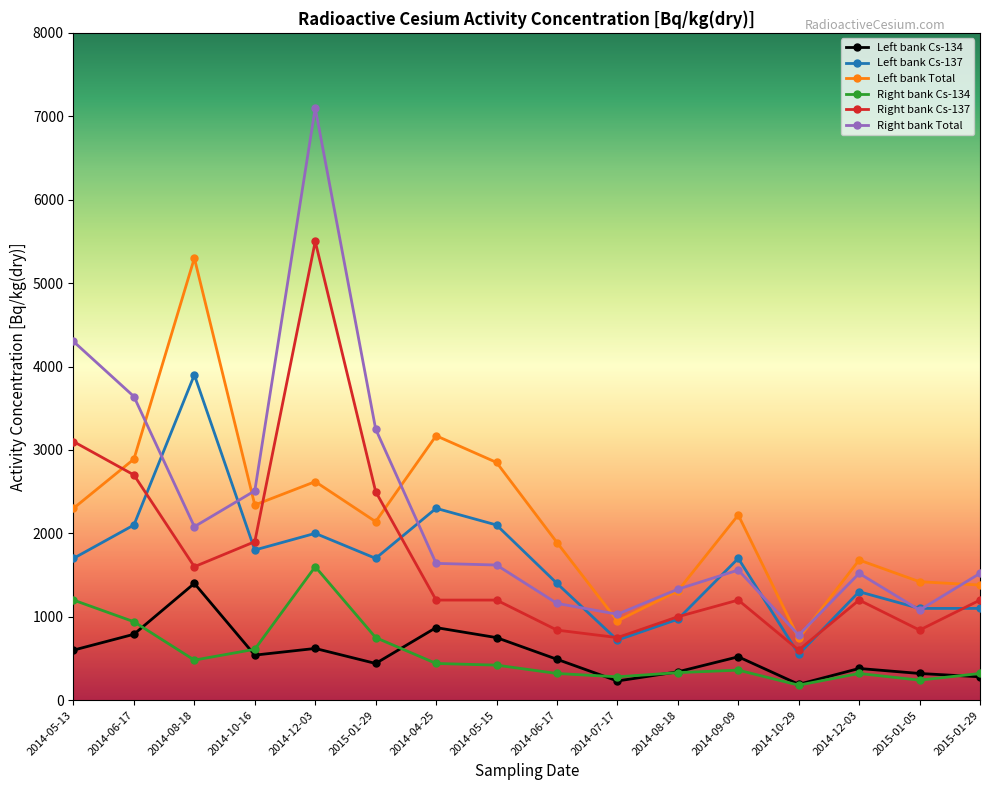

Is this an area chart (filled region under the line)?

No